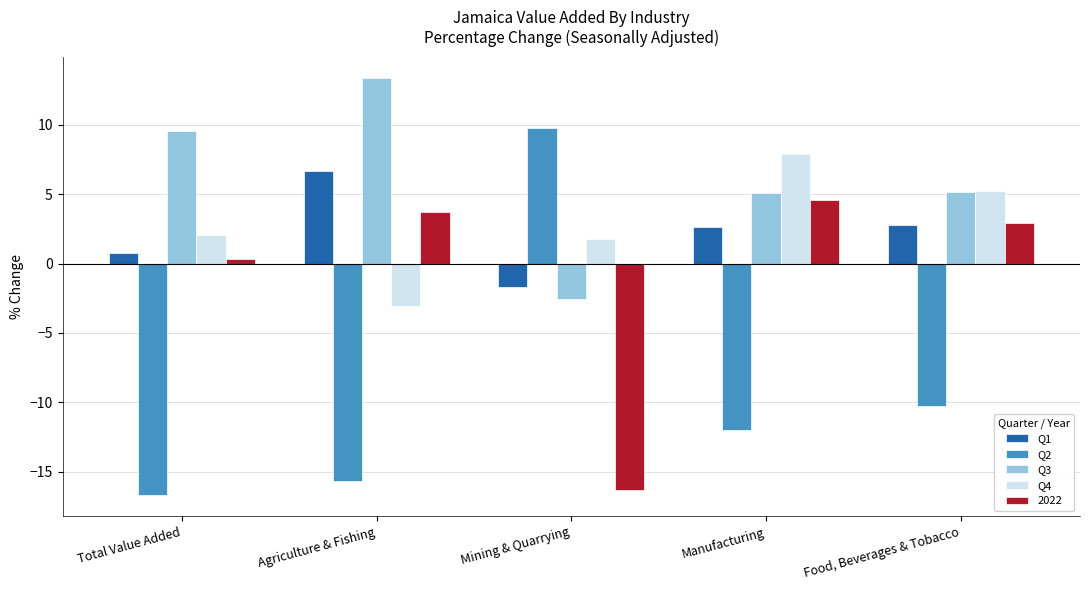

Is the value of Q4 at Agriculture & Fishing greater than the value of Q3 at Manufacturing?

No